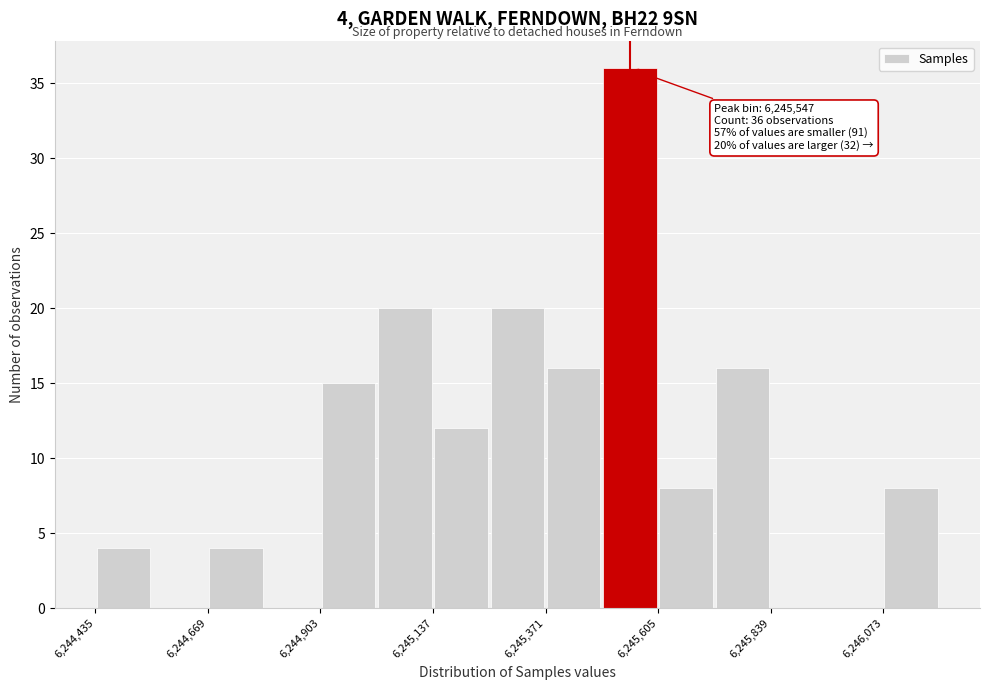

Read against the x-axis, roughly where is the centre of the tallest bar?

6245550